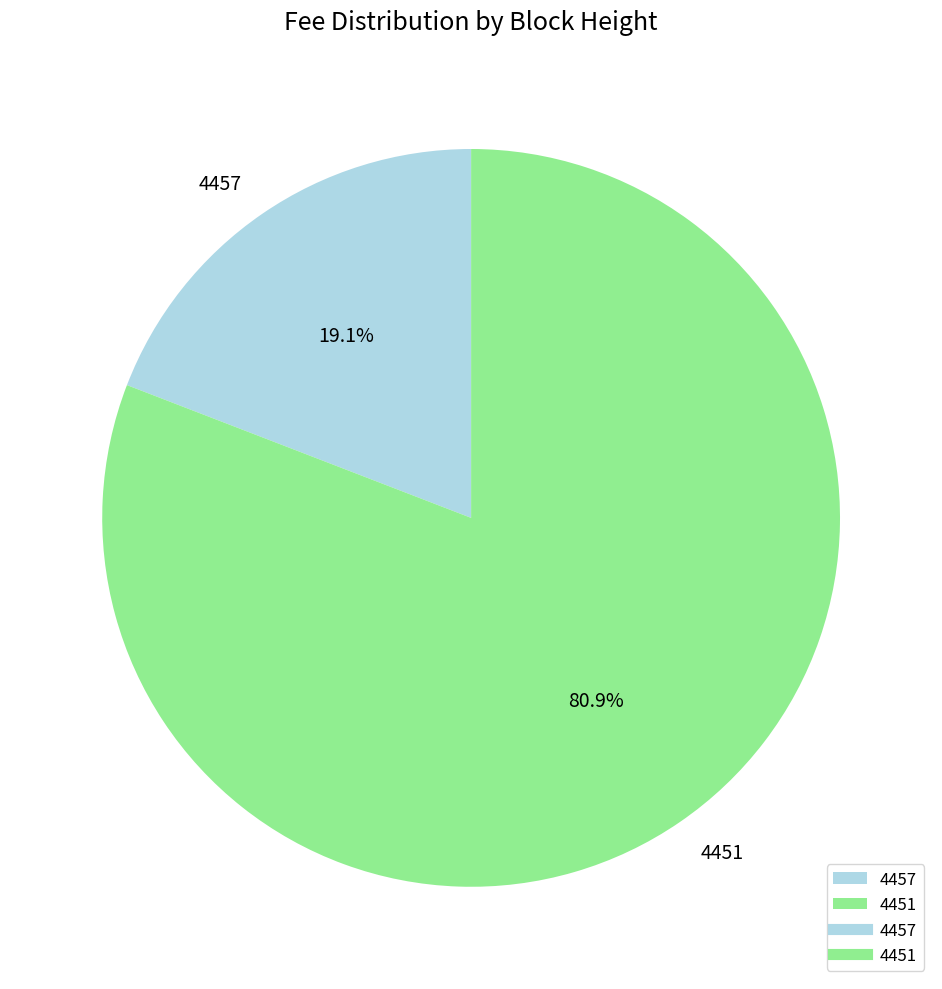

What is the majority slice?

4451